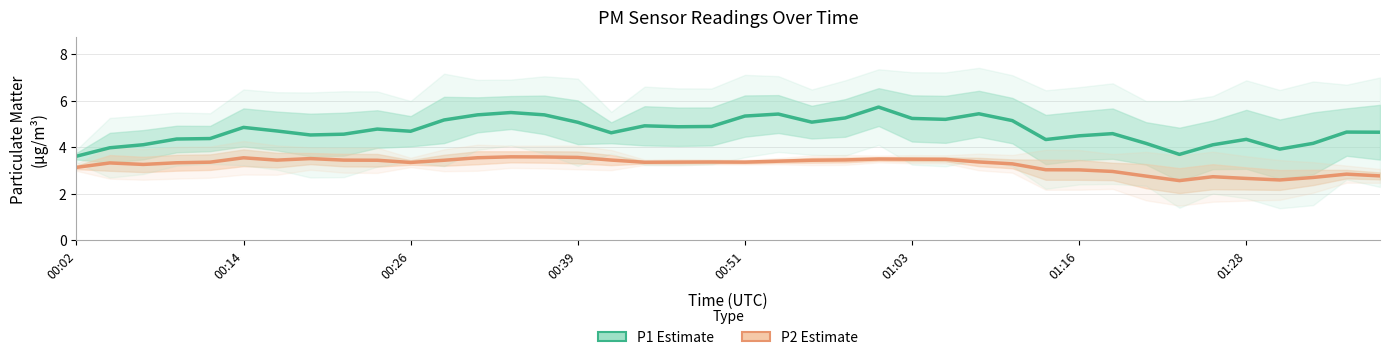

In PM1 (P1) Estimate, how many points are higher than both neighbors (excluding endpoints)?

10